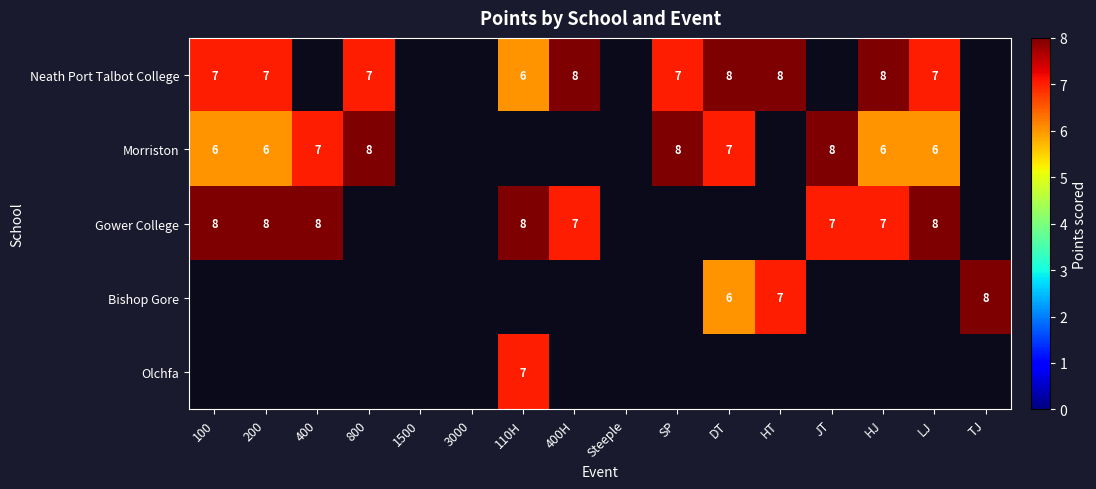

The value of Neath Port Talbot College at 100 is 7. True or false?

True